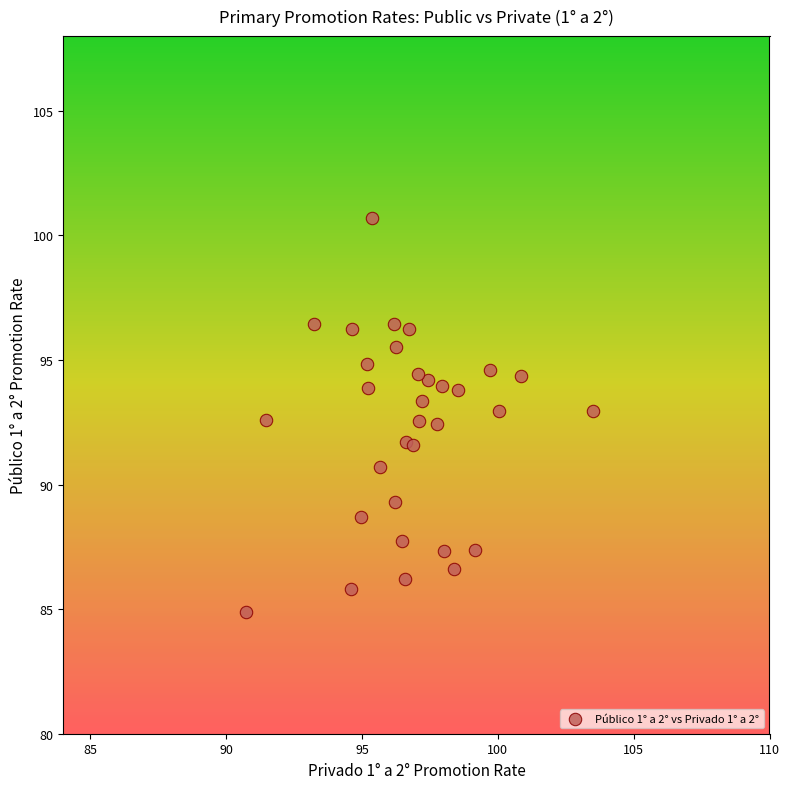

What is the range of X values (max minus min)?

12.7